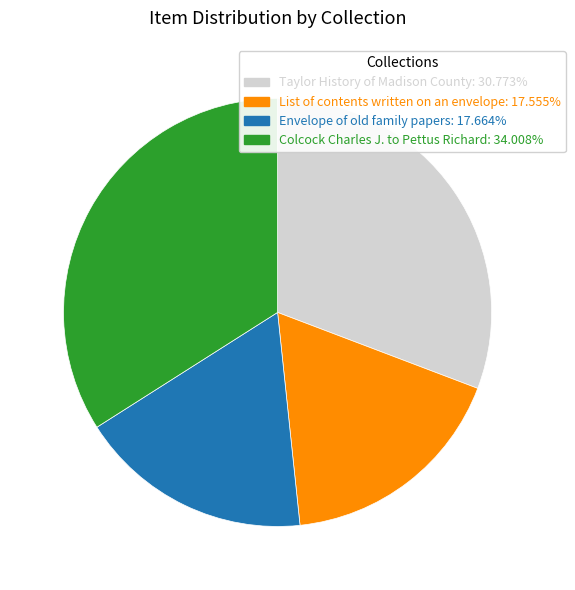

Which category has the biggest portion of the pie?

Colcock Charles J. to Pettus Richard